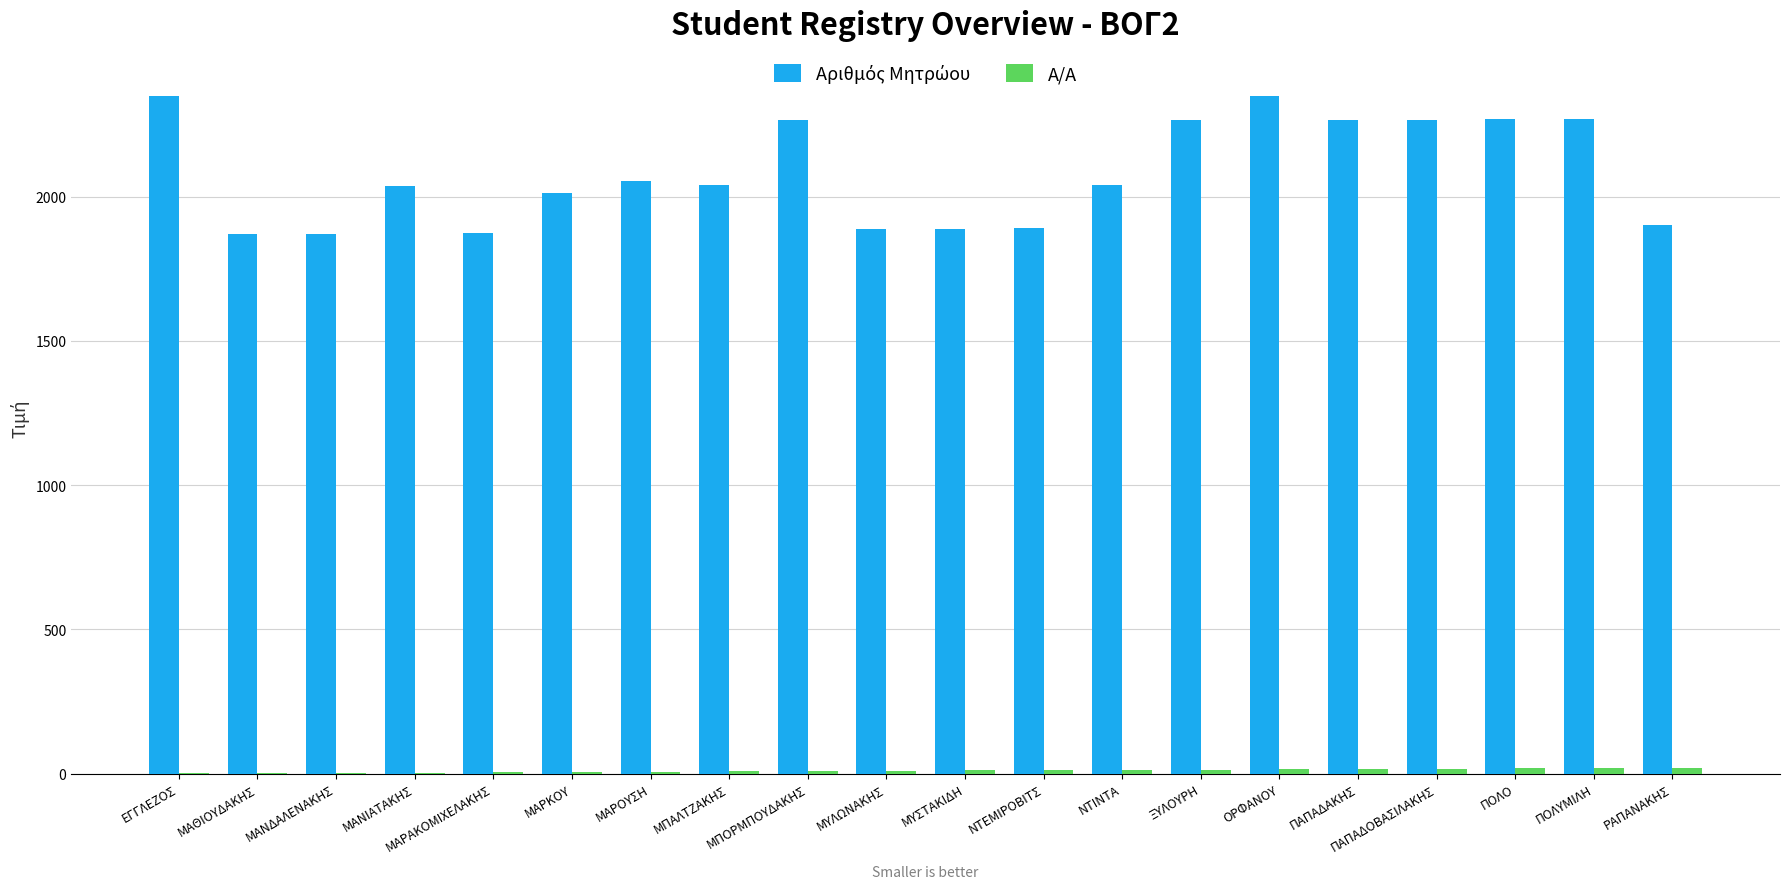

Rank the categories by Α/Α value from lowest to highest.

ΕΓΓΛΕΖΟΣ, ΜΑΘΙΟΥΔΑΚΗΣ, ΜΑΝΔΑΛΕΝΑΚΗΣ, ΜΑΝΙΑΤΑΚΗΣ, ΜΑΡΑΚΟΜΙΧΕΛΑΚΗΣ, ΜΑΡΚΟΥ, ΜΑΡΟΥΣΗ, ΜΠΑΛΤΖΑΚΗΣ, ΜΠΟΡΜΠΟΥΔΑΚΗΣ, ΜΥΛΩΝΑΚΗΣ, ΜΥΣΤΑΚΙΔΗ, ΝΤΕΜΙΡΟΒΙΤΣ, ΝΤΙΝΤΑ, ΞΥΛΟΥΡΗ, ΟΡΦΑΝΟΥ, ΠΑΠΑΔΑΚΗΣ, ΠΑΠΑΔΟΒΑΣΙΛΑΚΗΣ, ΠΟΛΟ, ΠΟΛΥΜΙΛΗ, ΡΑΠΑΝΑΚΗΣ